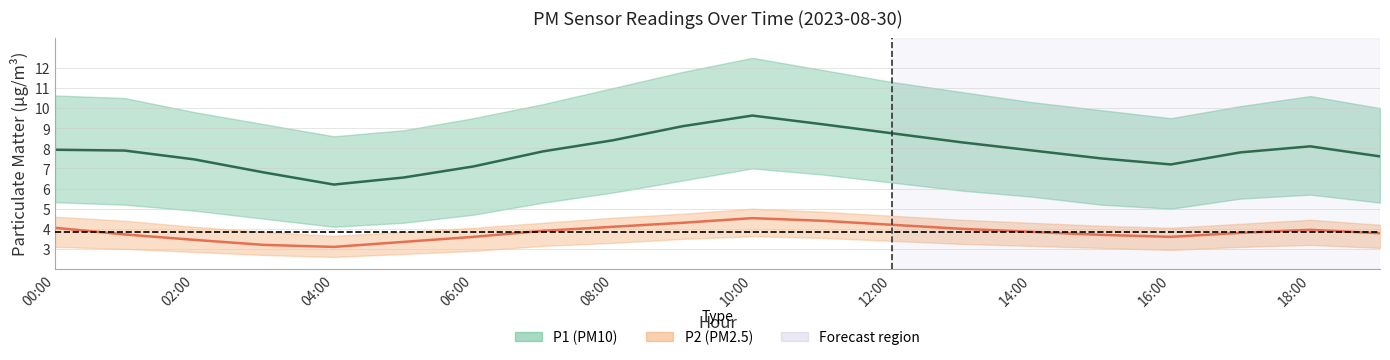

What is the sum of all P1 (PM10) values?

157.2